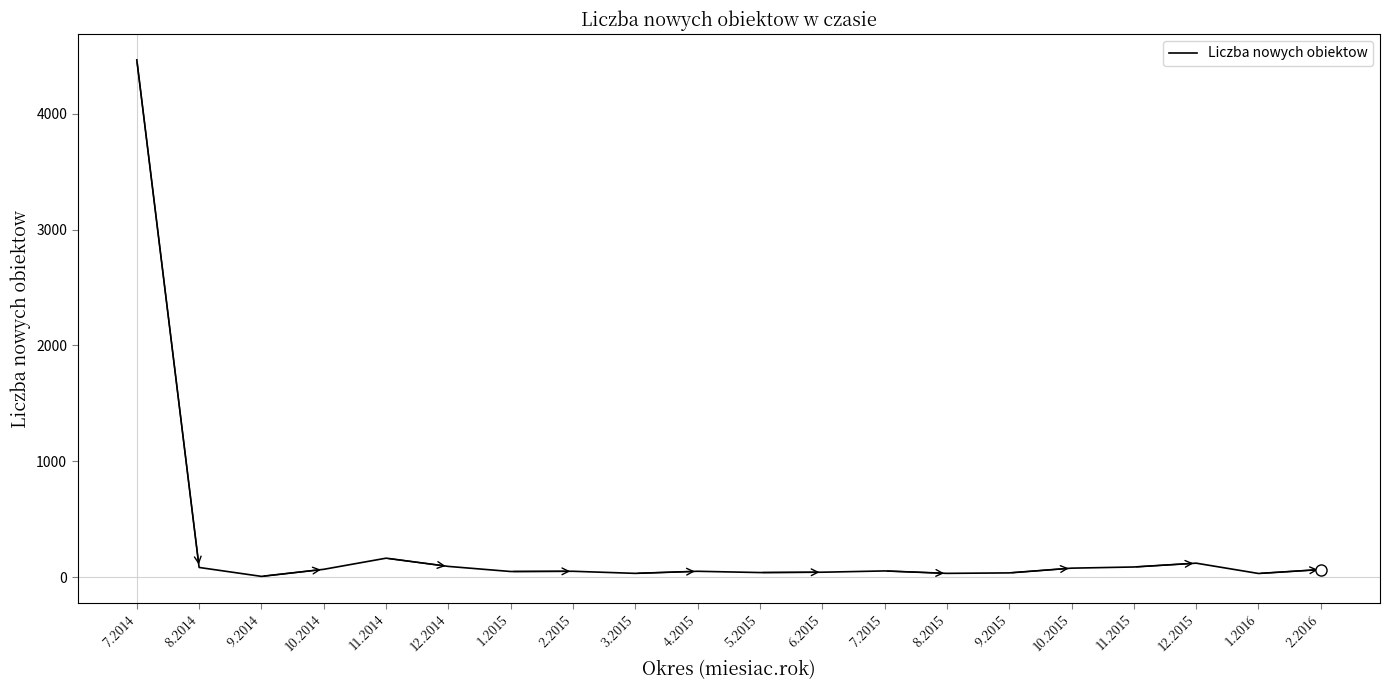

What is the difference between the second highest and second lowest values?

132